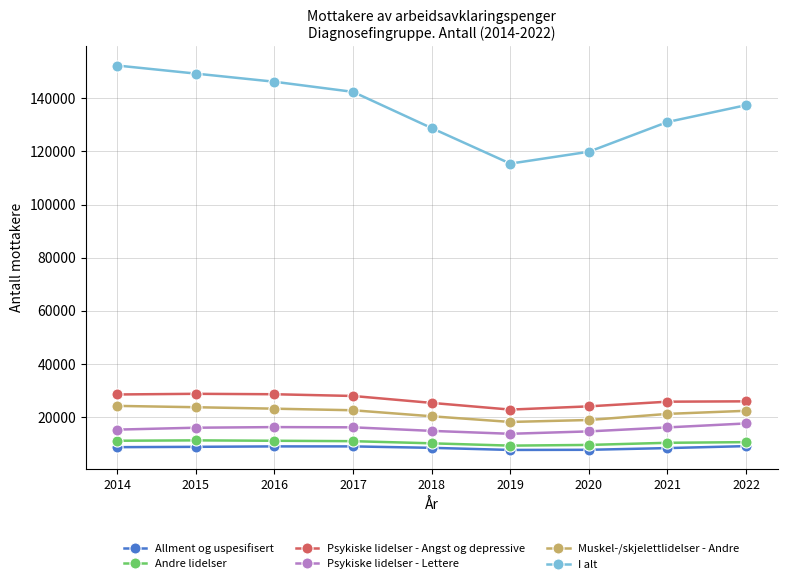

At which label does I alt reach its peak?

2014